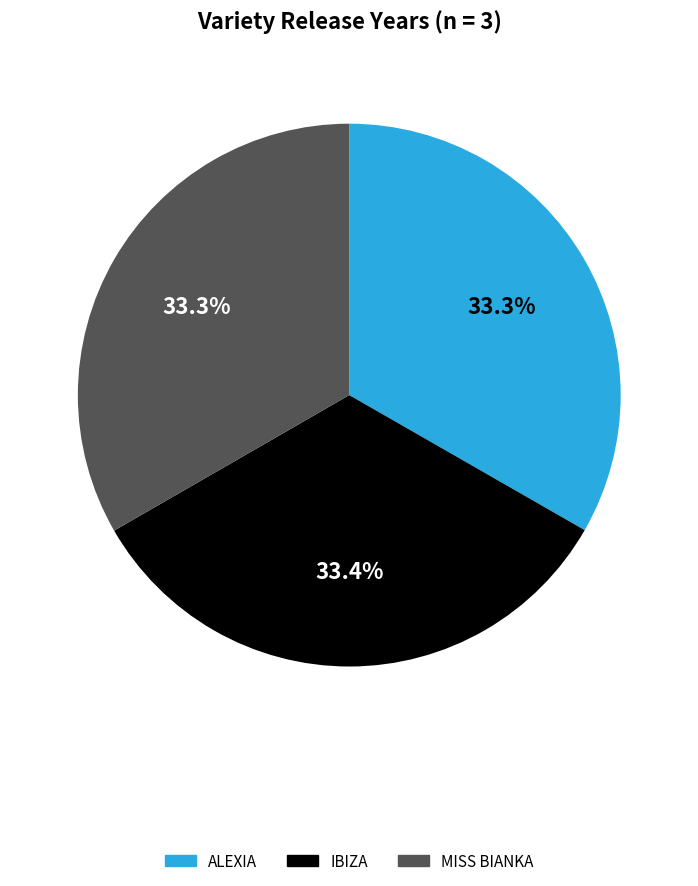

Do ALEXIA and IBIZA together represent more than half of the pie?

Yes